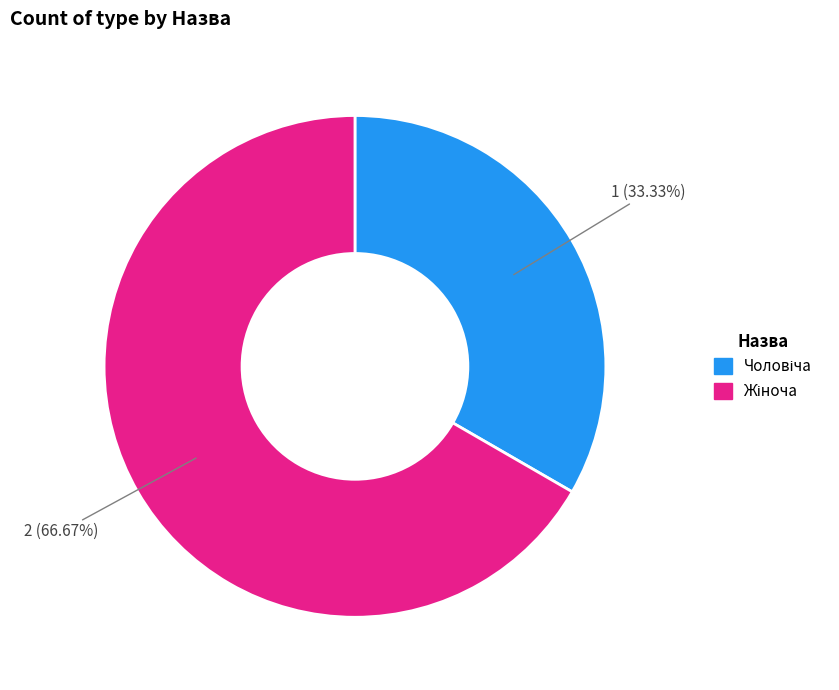

Is there any slice that represents more than half of the pie?

Yes